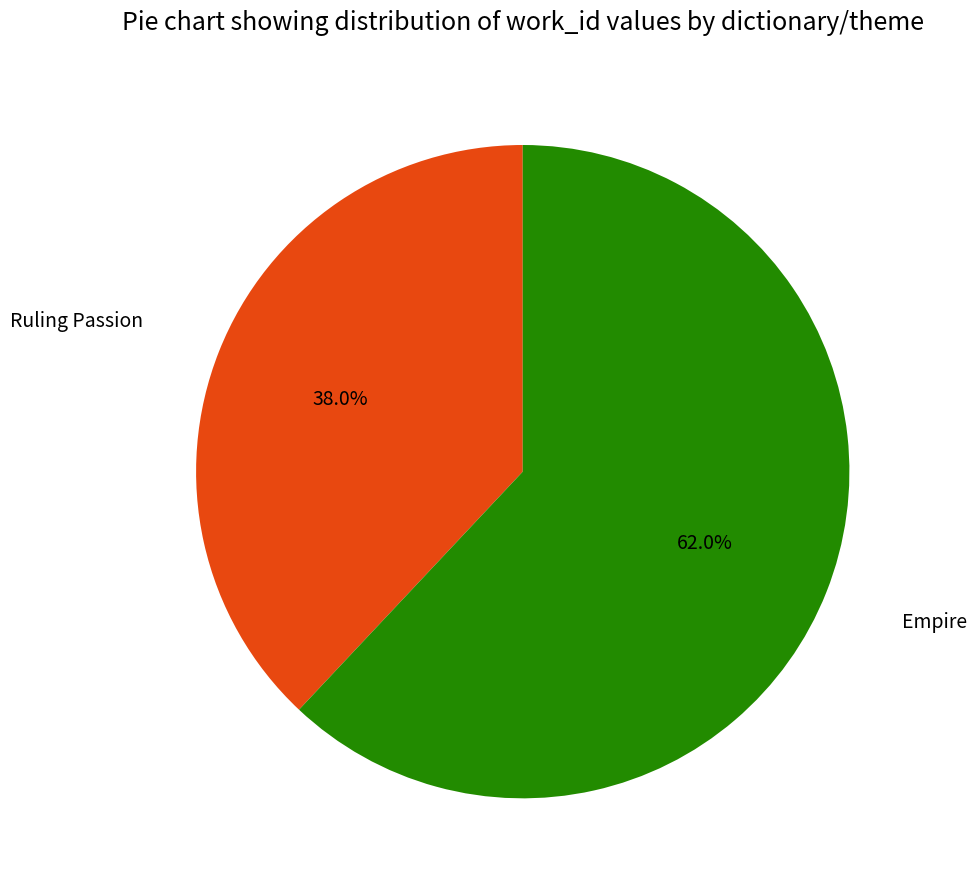

Does any single category account for the majority?

Yes